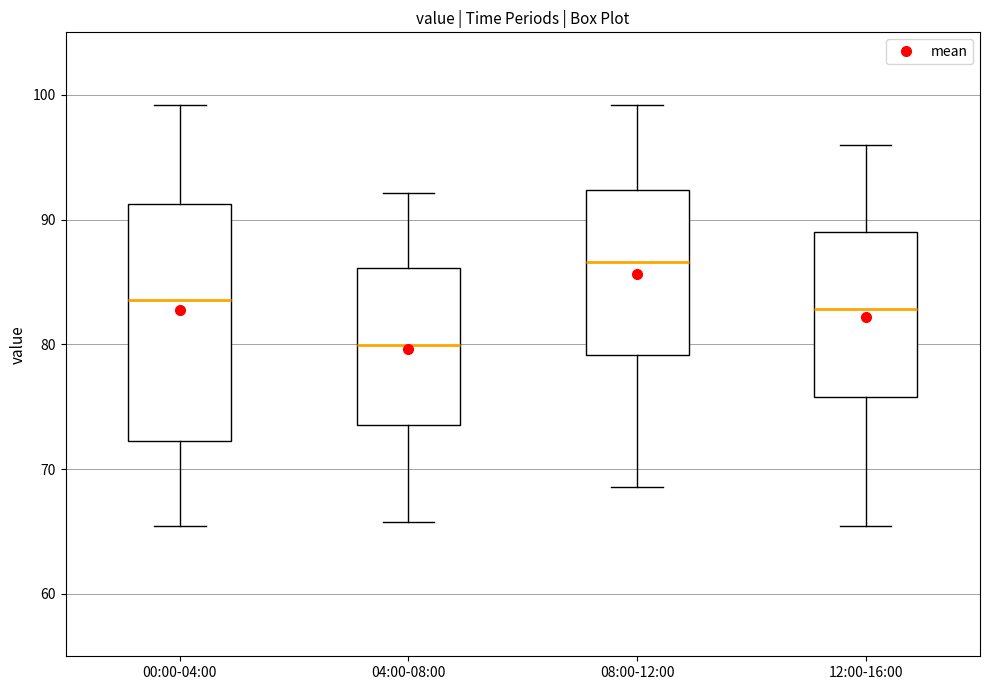

Where is the upper edge of the box for 08:00-12:00 on the y-axis? The values are not printed on the chart, so give them approximately, as read against the axis.

92